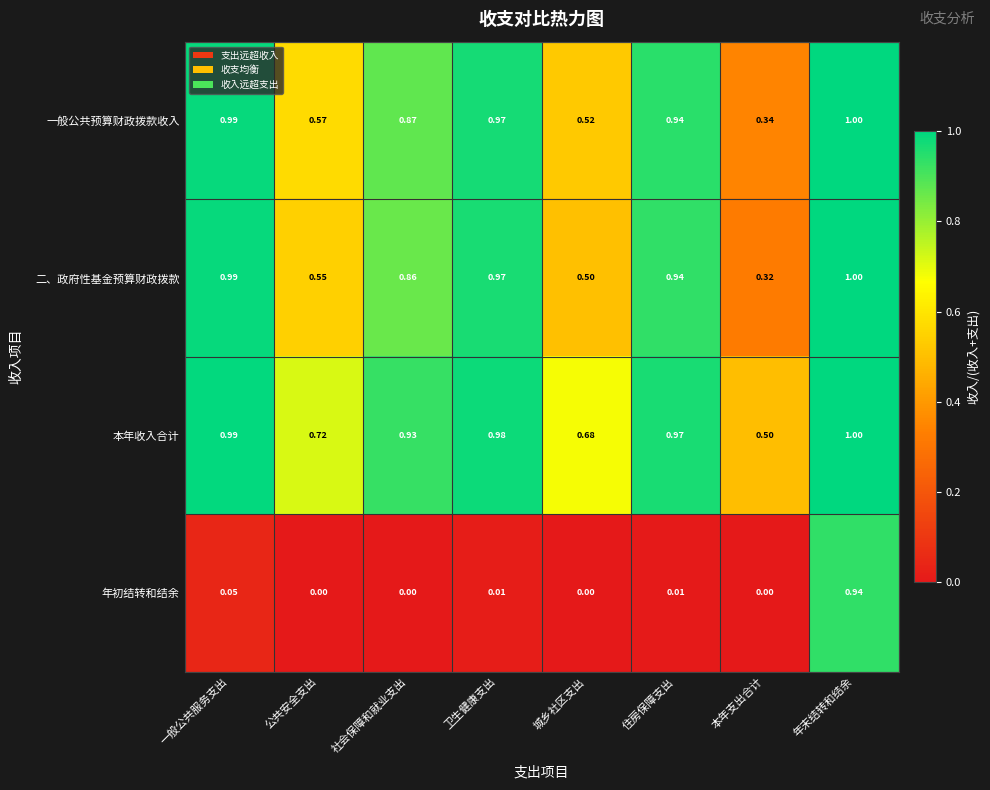

Is the value of 一般公共预算财政拨款收入 at 一般公共服务支出 greater than the value of 二、政府性基金预算财政拨款 at 本年支出合计?

Yes